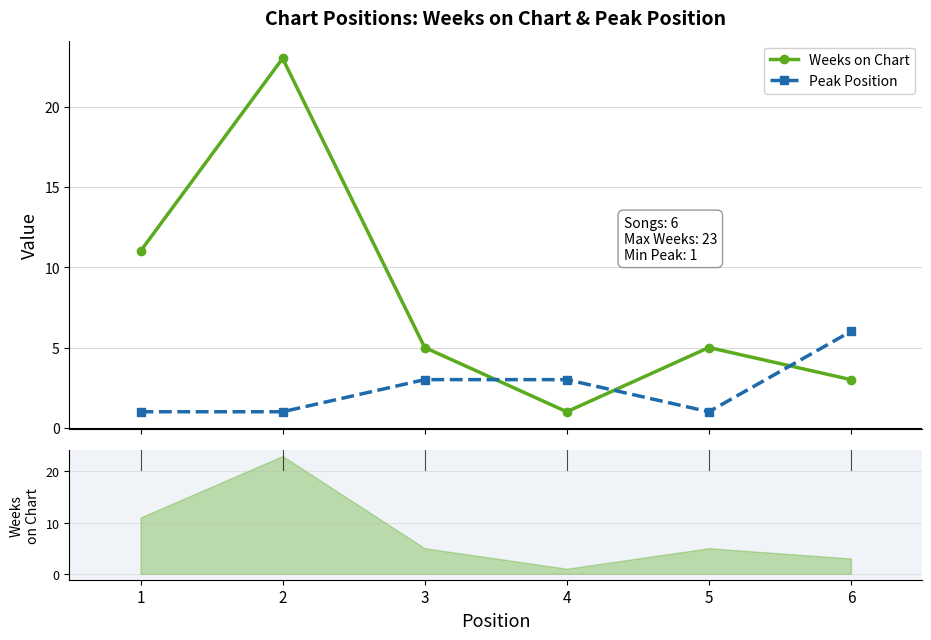

Reading left to right, transcribe all the data shown in this chart.

Weeks on Chart: 11	23	5	1	5	3
Peak Position: 1	1	3	3	1	6